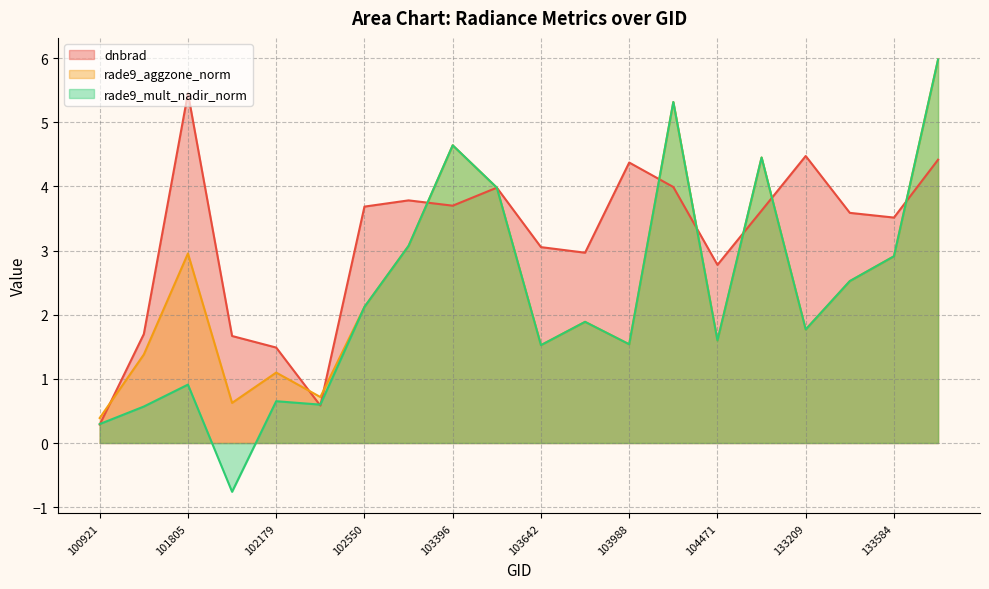

Which series changed the most between 101303 and 104471?

dnbrad